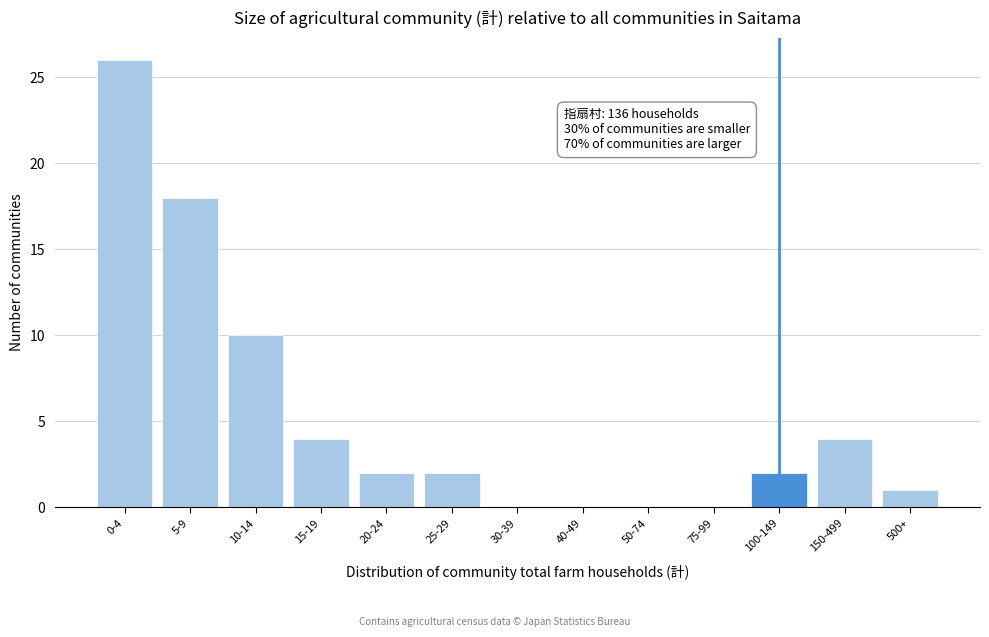

Reading left to right, list all the values displayed in this chart.

0-4=26	5-9=18	10-14=10	15-19=4	20-24=2	25-29=2	30-39=0	40-49=0	50-74=0	75-99=0	100-149=2	150-499=4	500+=1